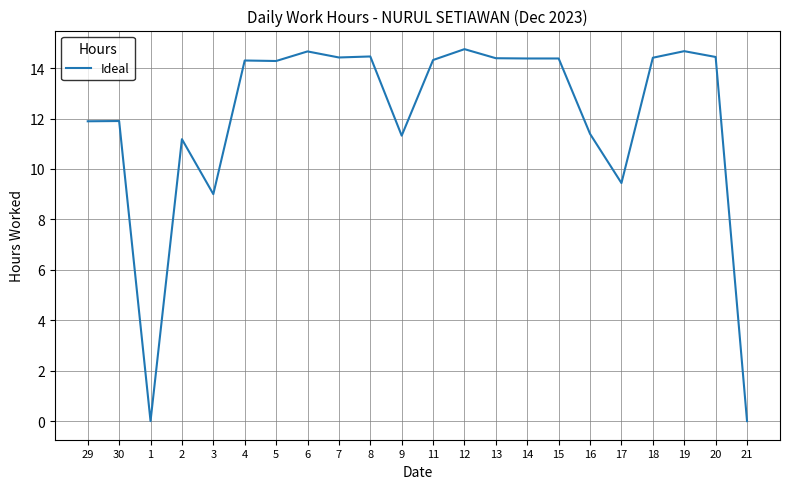

What position from the right is 15?

7